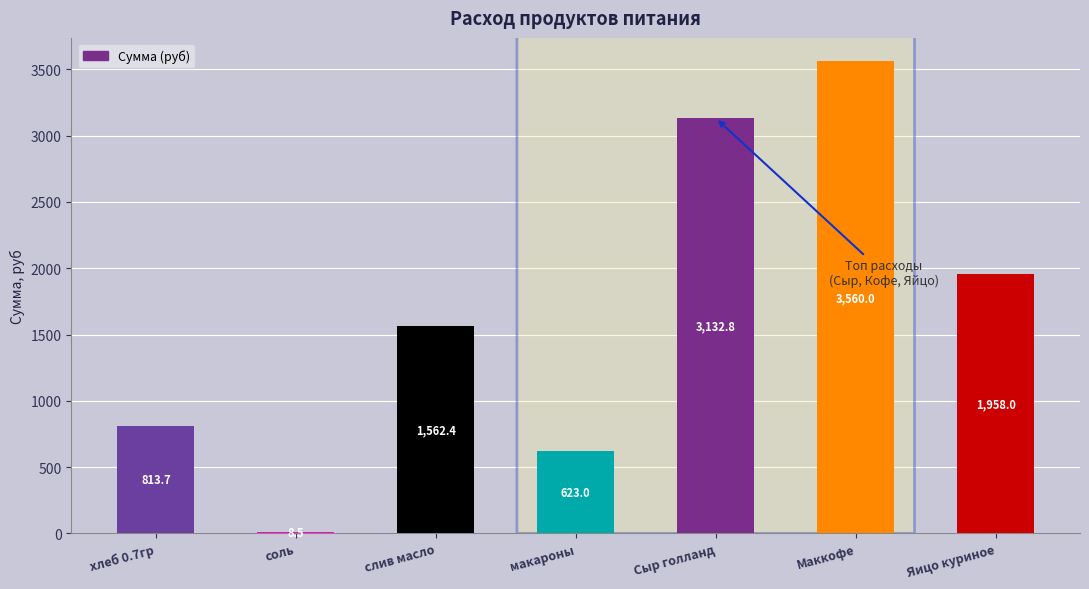

What is the maximum value shown in the chart?

3560.0